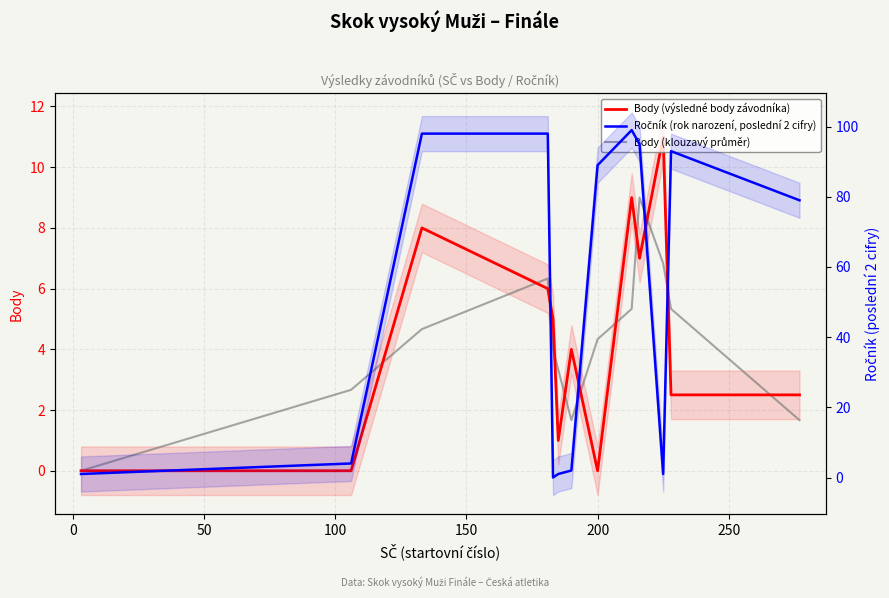

In Ročník (rok narození, poslední 2 cifry), how many points are higher than both neighbors (excluding endpoints)?

2